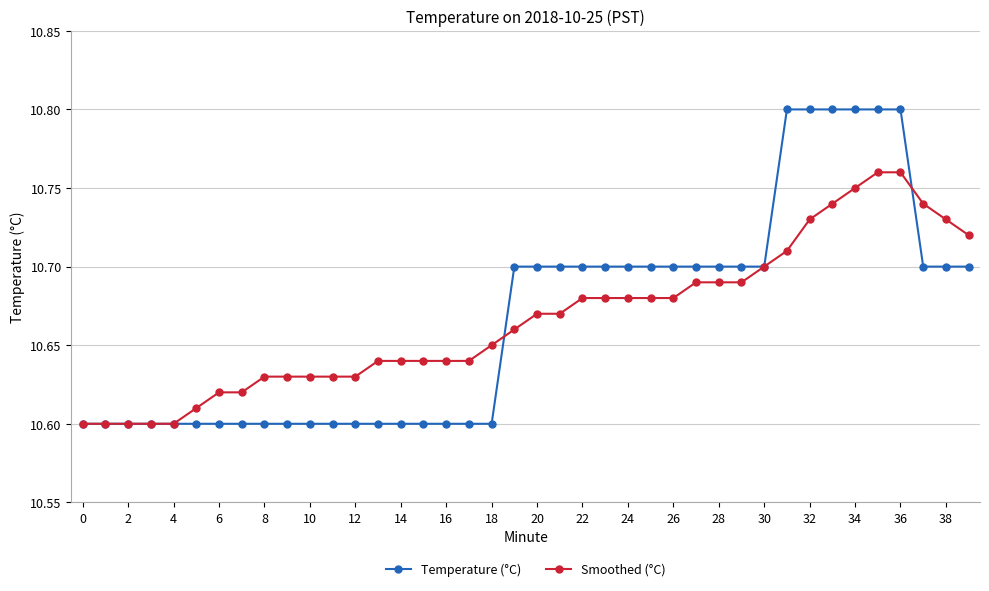

At how many categories does at least one series exceed 10?

40